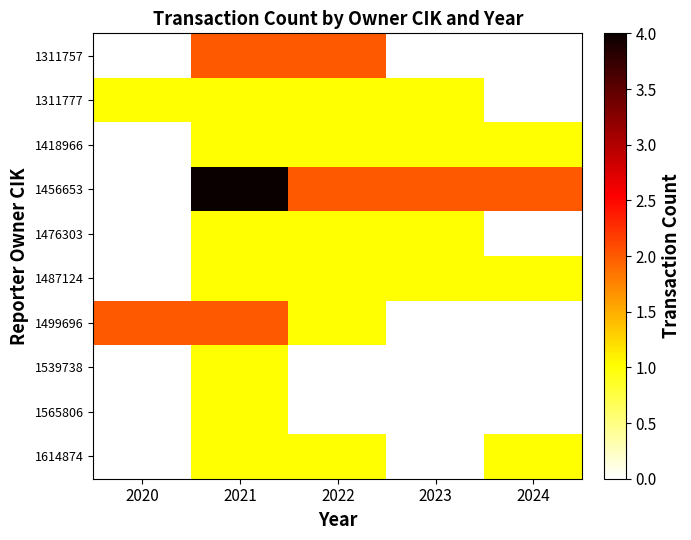

Rank the series by their maximum value, from lowest to highest.

1311777, 1418966, 1476303, 1487124, 1539738, 1565806, 1614874, 1311757, 1499696, 1456653